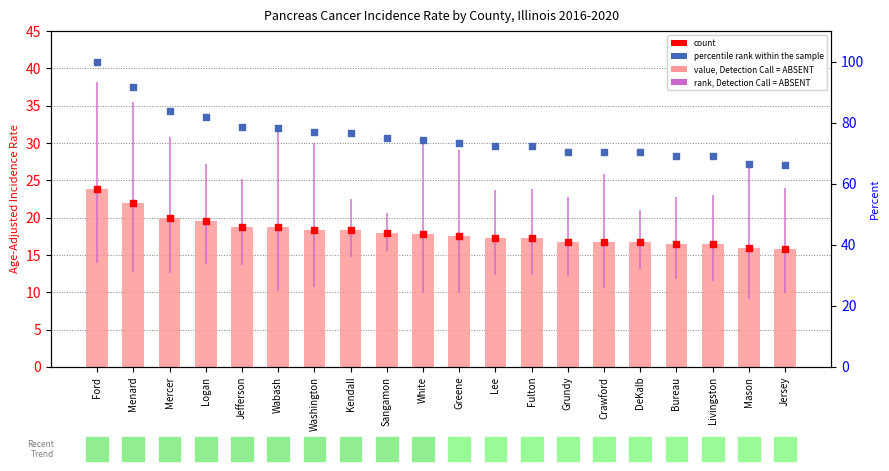

At which category is the sum across all series the highest?

Ford